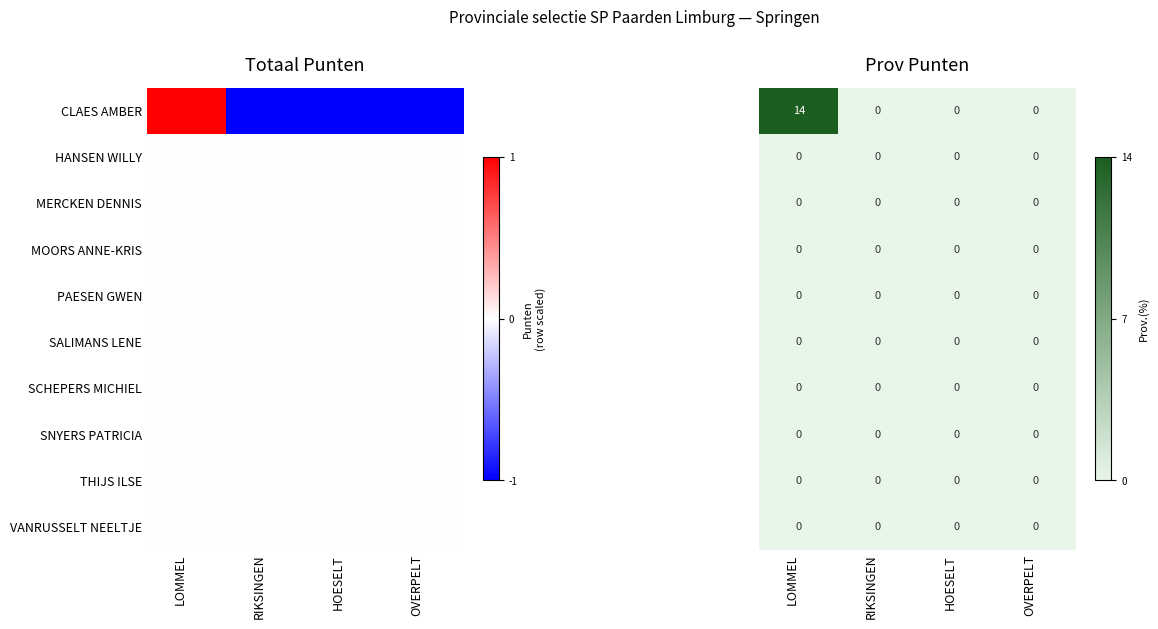

Which series has the largest total across all categories?

CLAES AMBER